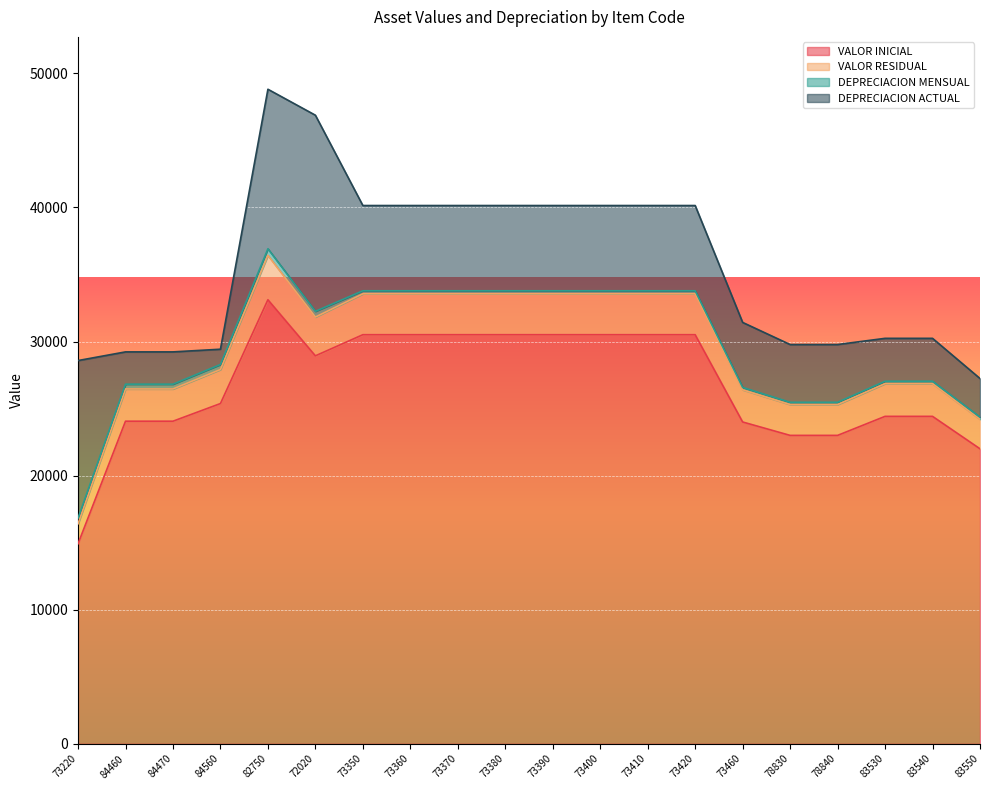

Rank the categories by VALOR INICIAL value from highest to lowest.

82750, 73350, 73360, 73370, 73380, 73390, 73400, 73410, 73420, 72020, 84560, 83530, 83540, 84460, 84470, 73460, 78830, 78840, 83550, 73220